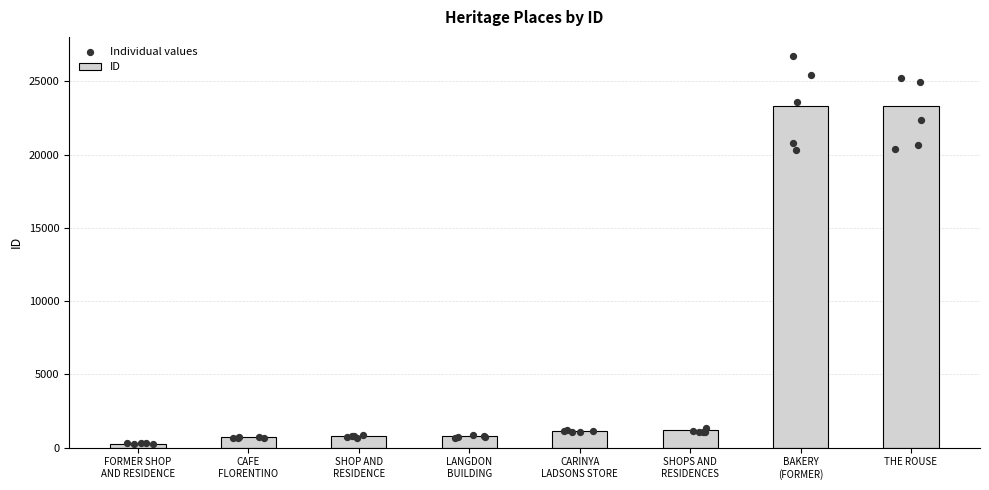

Which has a higher value, CARINYA
LADSONS STORE or SHOPS AND
RESIDENCES?

SHOPS AND
RESIDENCES